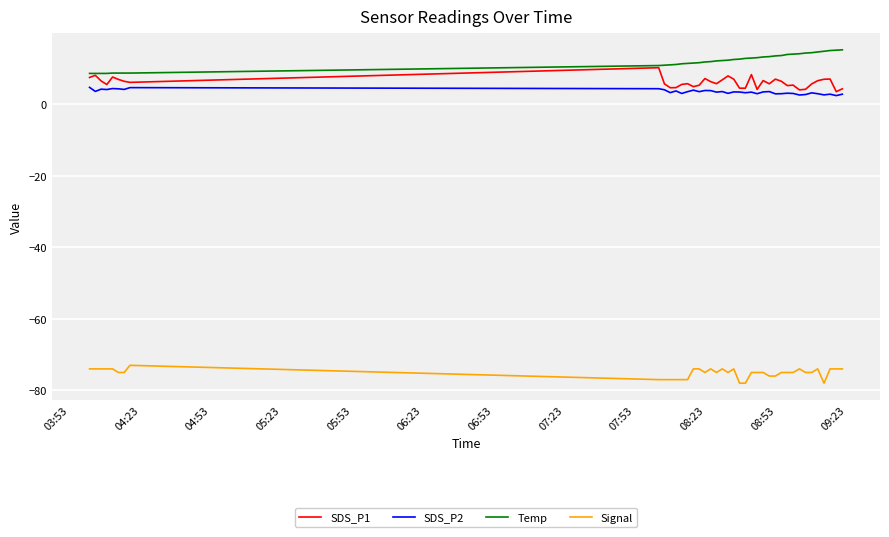

What is the sum of all Signal values?

-3006.0